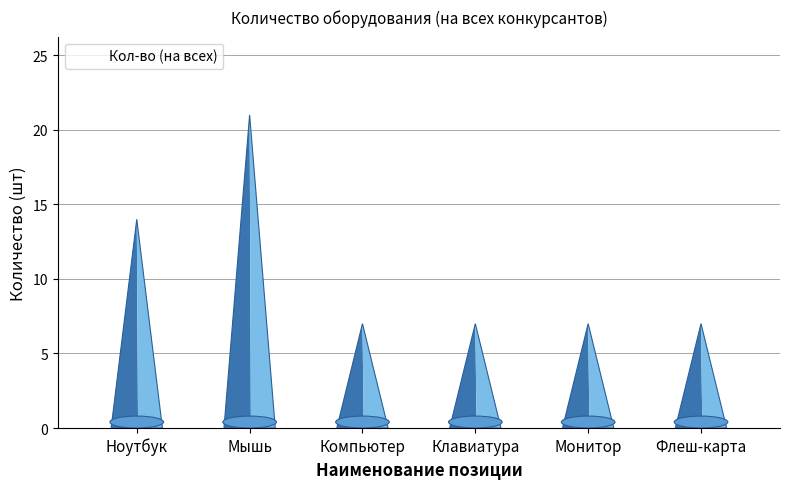

Approximately how many times larger is the value at Мышь compared to Компьютер?

3.0